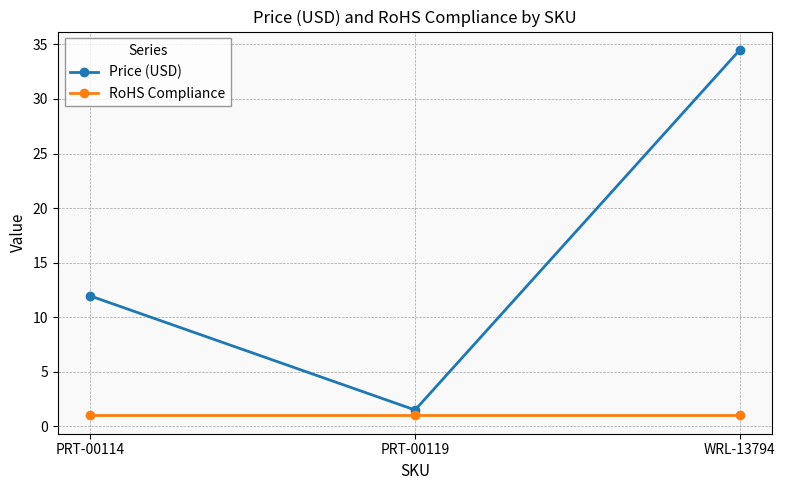

At which label does Price (USD) first exceed 11?

PRT-00114